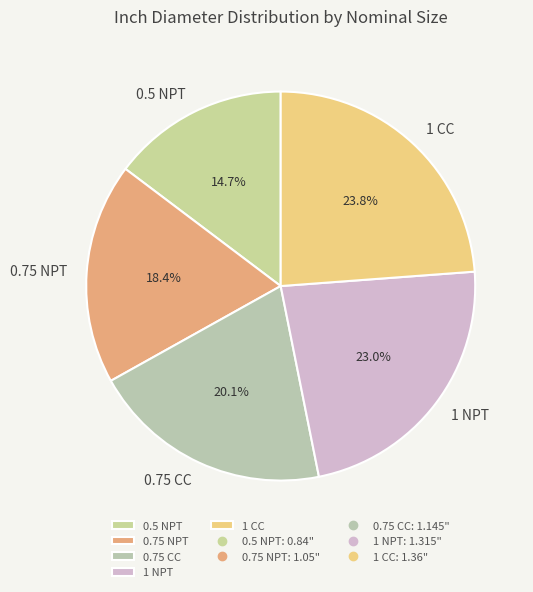

To the nearest percent, what percentage of the pie is 0.5 NPT?

15%